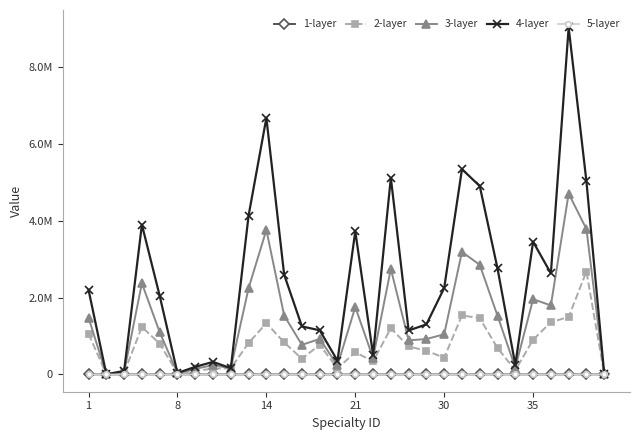

True or false: 1-layer has more than 1 points higher than both neighbors.

True